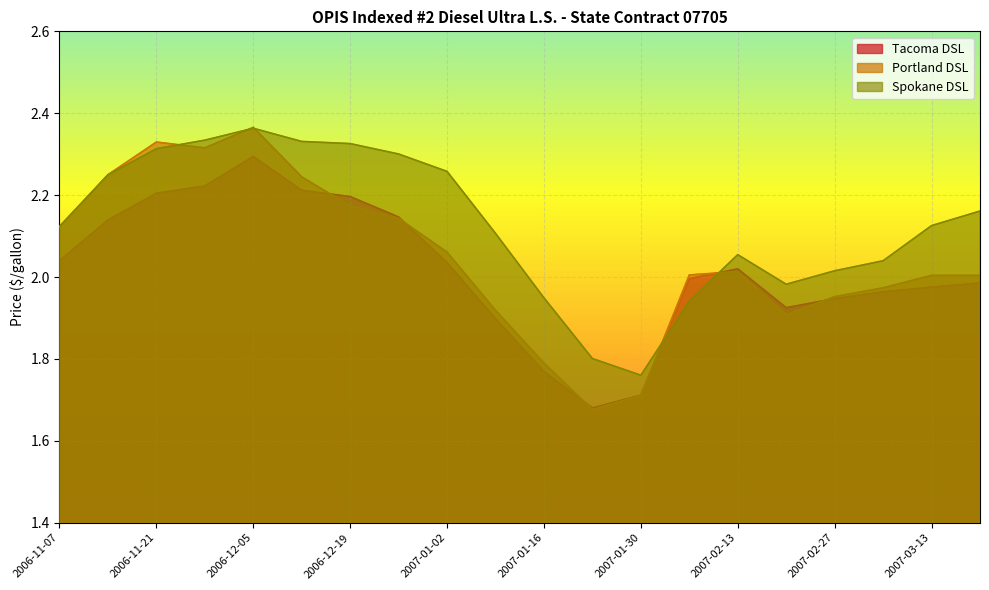

Rank the series by their average value, from highest to lowest.

Spokane DSL, Portland DSL, Tacoma DSL